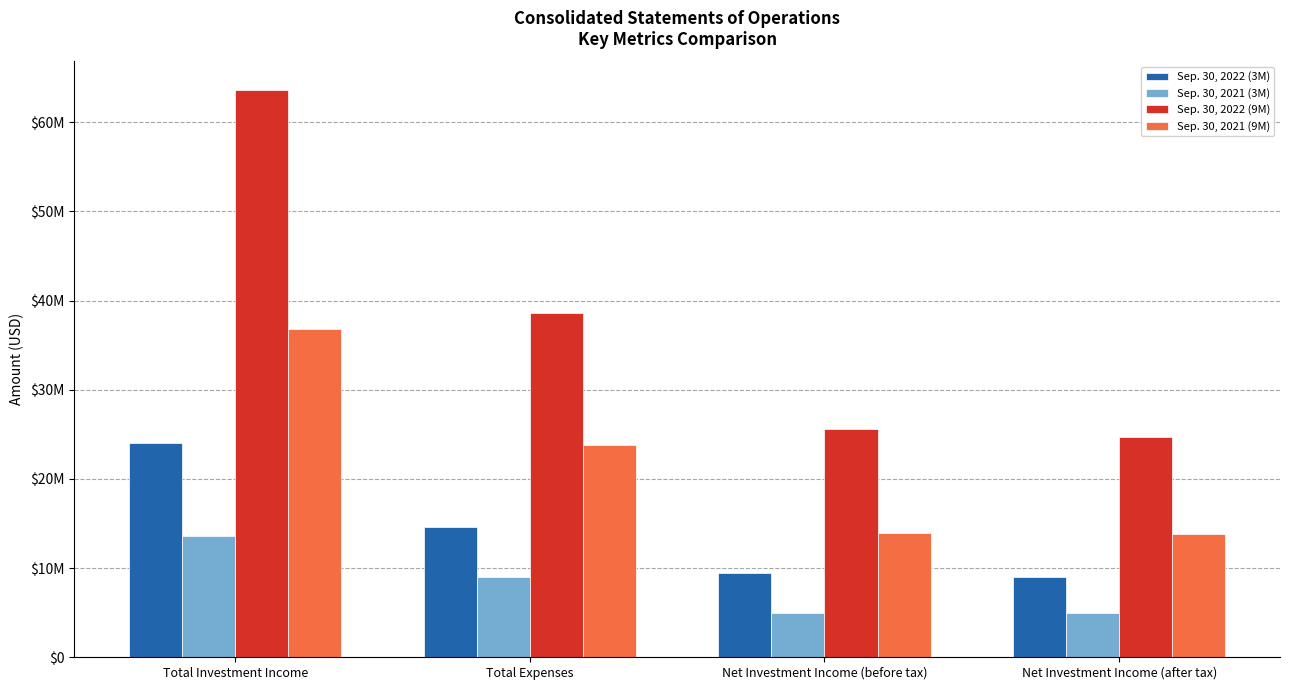

What is the total value across all series at Net Investment Income (after tax)?

52501899